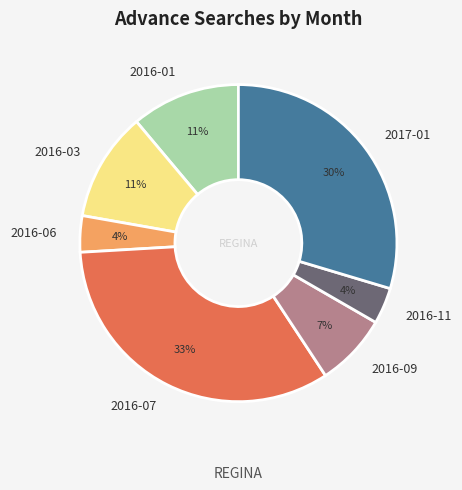

To the nearest percent, what portion does 2017-01 represent?

30%